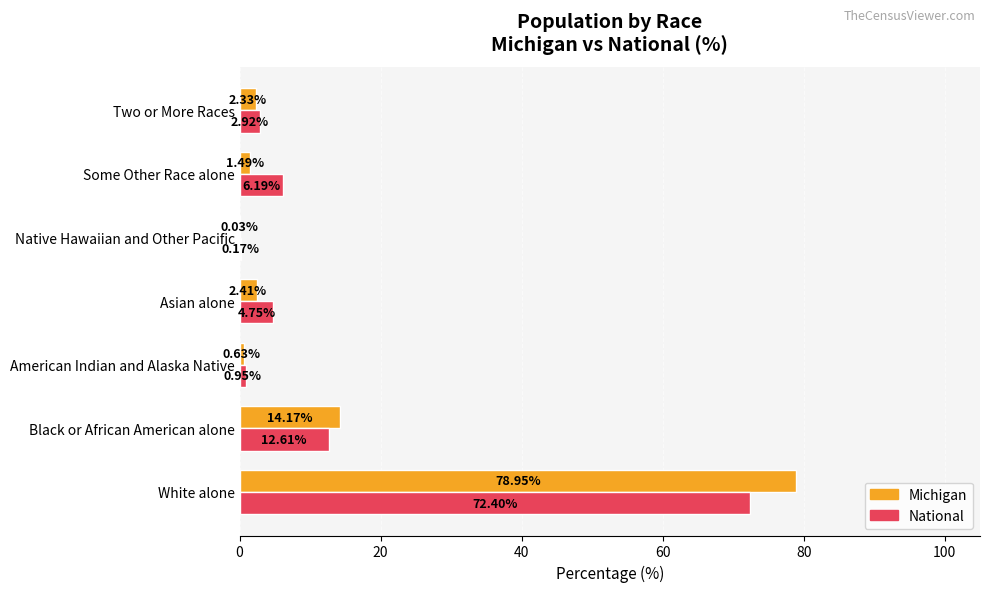

Which label corresponds to the largest value in the chart?

White alone